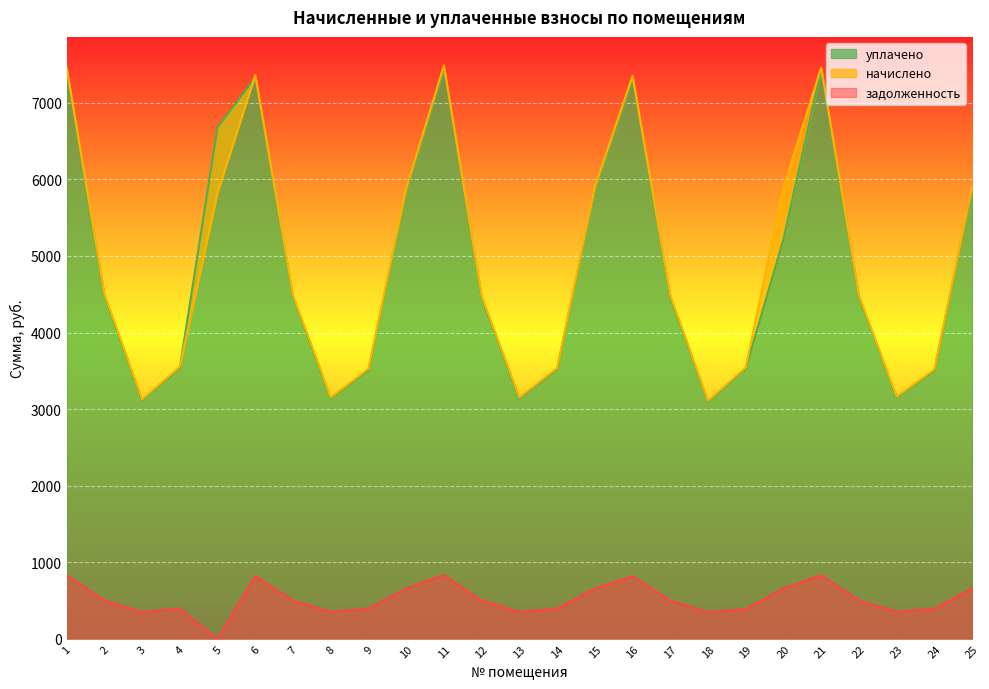

What is the sum of the задолженность values at 13 and 24?

741.2